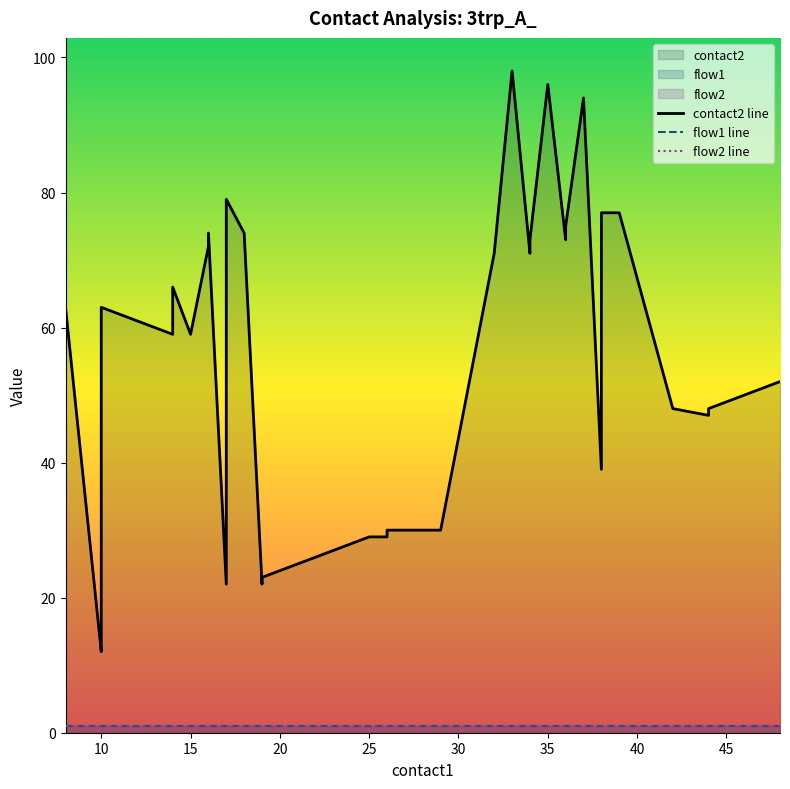

What is the value of the flow2 point at the 38th from the left?

1